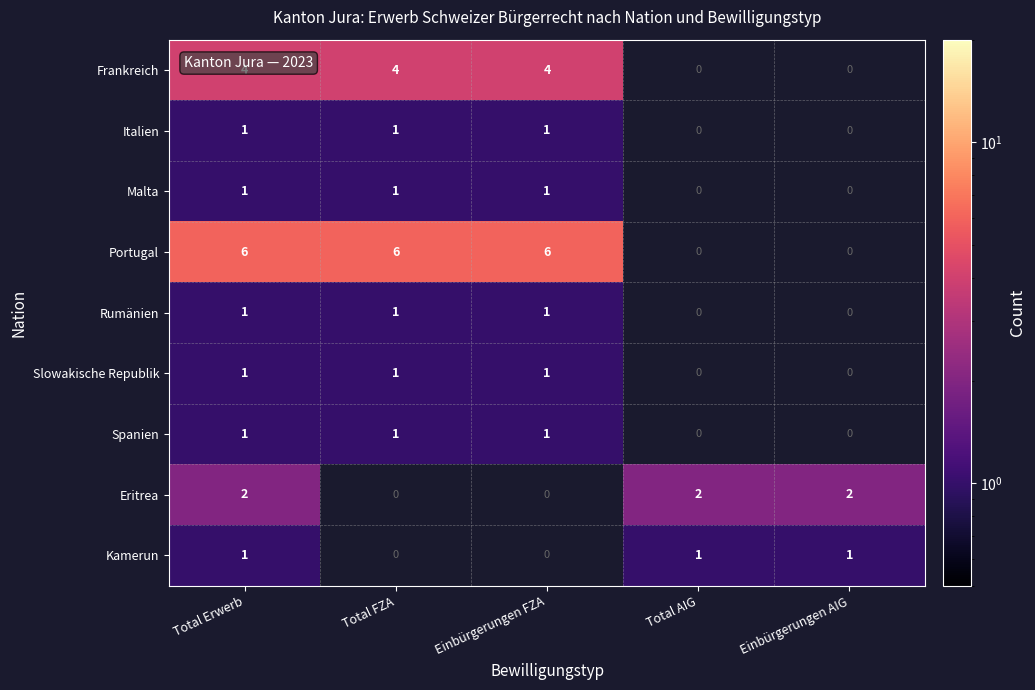

True or false: Italien has a value of 1 at Einbürgerungen FZA.

True